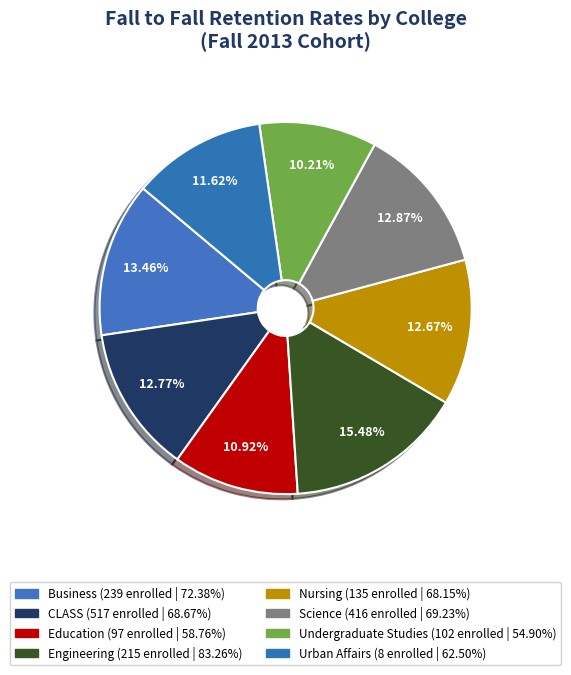

Which slice is the largest?

Engineering